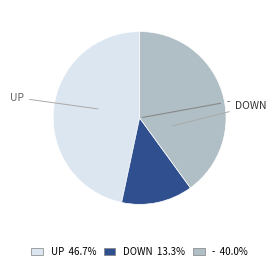

Is there a majority slice in this chart?

No